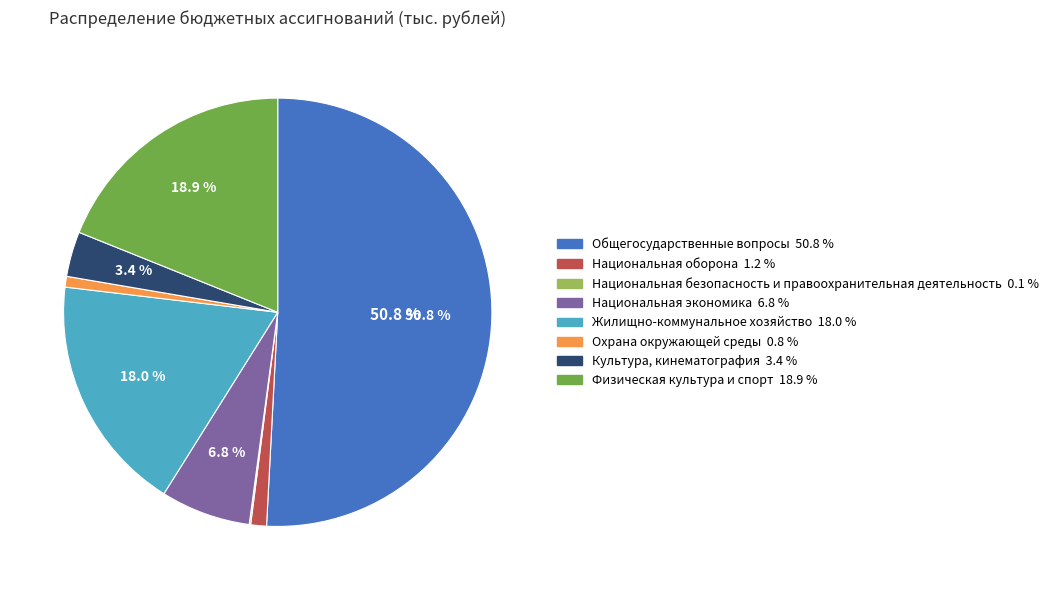

To the nearest percent, what percentage of the pie is Жилищно-коммунальное хозяйство?

18%